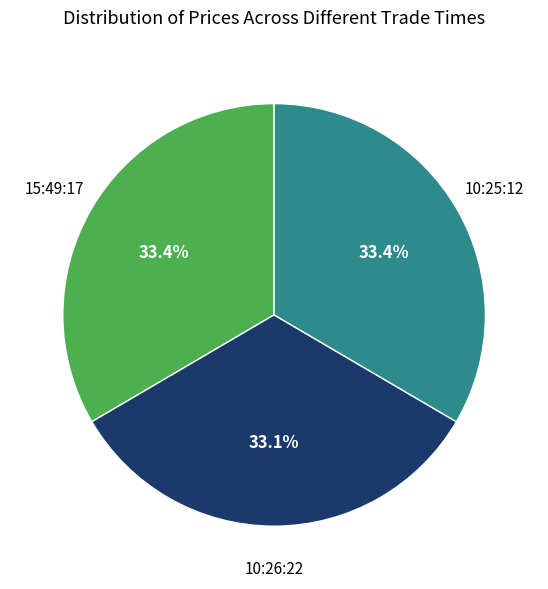

Does any single category account for the majority?

No